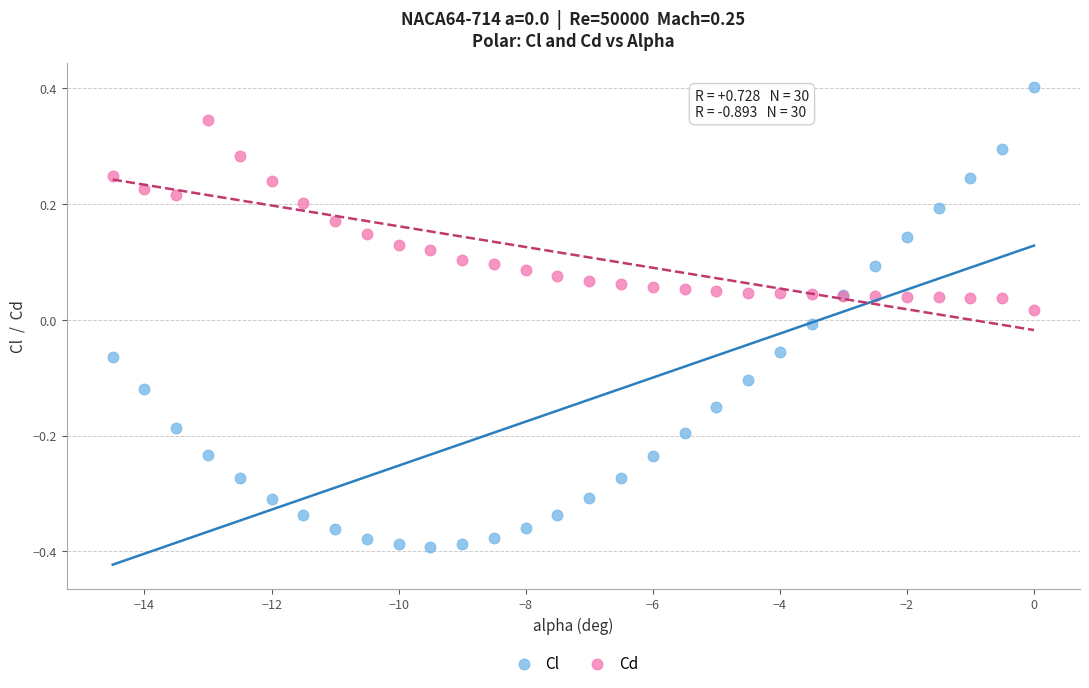

What is the X range (max minus min) for the scatter plot?

14.5